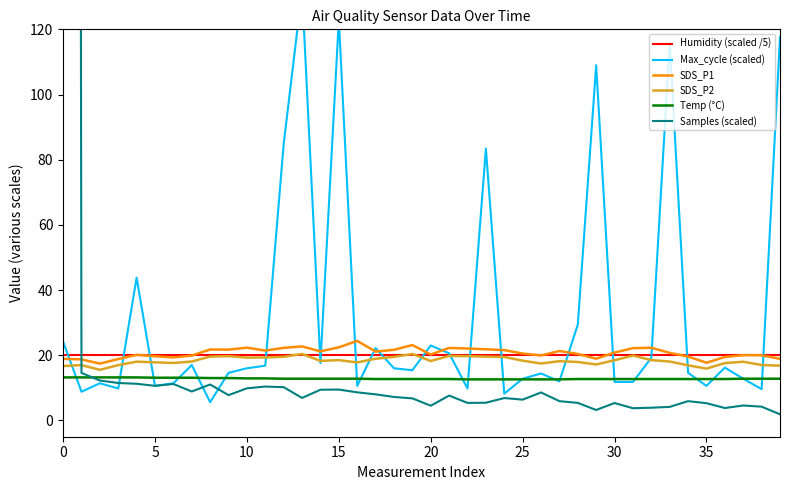

Reading left to right, extract all data points from this chart.

Humidity (scaled /5): 20.0	20.0	20.0	20.0	20.0	20.0	20.0	20.0	20.0	20.0	20.0	20.0	20.0	20.0	20.0	20.0	20.0	20.0	20.0	20.0	20.0	20.0	20.0	20.0	20.0	20.0	20.0	20.0	20.0	20.0	20.0	20.0	20.0	20.0	20.0	20.0	20.0	20.0	20.0	20.0
Max_cycle (scaled): 24.2	8.8	11.4	9.8	43.8	10.6	11.4	17.0	5.6	14.6	16.0	16.8	84.8	132.0	17.6	123.0	10.6	22.2	16.0	15.4	23.0	20.6	9.8	83.4	8.2	12.8	14.4	12.0	29.4	109.0	11.8	11.8	19.2	116.0	14.6	10.6	16.2	12.8	9.6	117.6
SDS_P1: 18.9	18.7	17.4	18.8	20.1	19.7	19.3	19.9	21.8	21.7	22.3	21.4	22.3	22.7	21.2	22.4	24.4	21.1	21.7	23.1	20.2	22.2	22.1	21.8	21.6	20.5	19.9	21.3	20.4	18.9	20.8	22.2	22.3	20.7	19.6	17.7	19.5	20.0	20.0	18.9
SDS_P2: 16.7	17.0	15.5	17.0	18.0	17.8	17.6	18.1	19.6	19.7	19.3	19.3	19.5	20.4	18.3	18.5	17.8	18.9	19.5	20.4	18.2	19.8	19.7	19.6	19.5	18.3	17.5	18.2	17.9	17.2	18.5	19.9	18.5	18.1	16.9	15.9	17.6	18.0	17.0	16.8
Temp (°C): 13.2	13.2	13.2	13.2	13.2	13.1	13.1	13.1	13.0	13.0	12.9	12.9	12.8	12.8	12.8	12.8	12.8	12.7	12.7	12.7	12.7	12.7	12.6	12.6	12.6	12.6	12.6	12.6	12.7	12.7	12.7	12.7	12.7	12.7	12.7	12.7	12.7	12.8	12.8	12.8
Samples (scaled): 3503.7	14.6	12.2	11.5	11.2	10.6	11.2	8.9	11.0	7.8	9.8	10.4	10.2	6.9	9.4	9.5	8.6	8.0	7.2	6.8	4.5	7.6	5.4	5.4	6.9	6.4	8.6	5.9	5.4	3.2	5.3	3.7	3.9	4.2	5.9	5.3	3.8	4.6	4.2	1.9